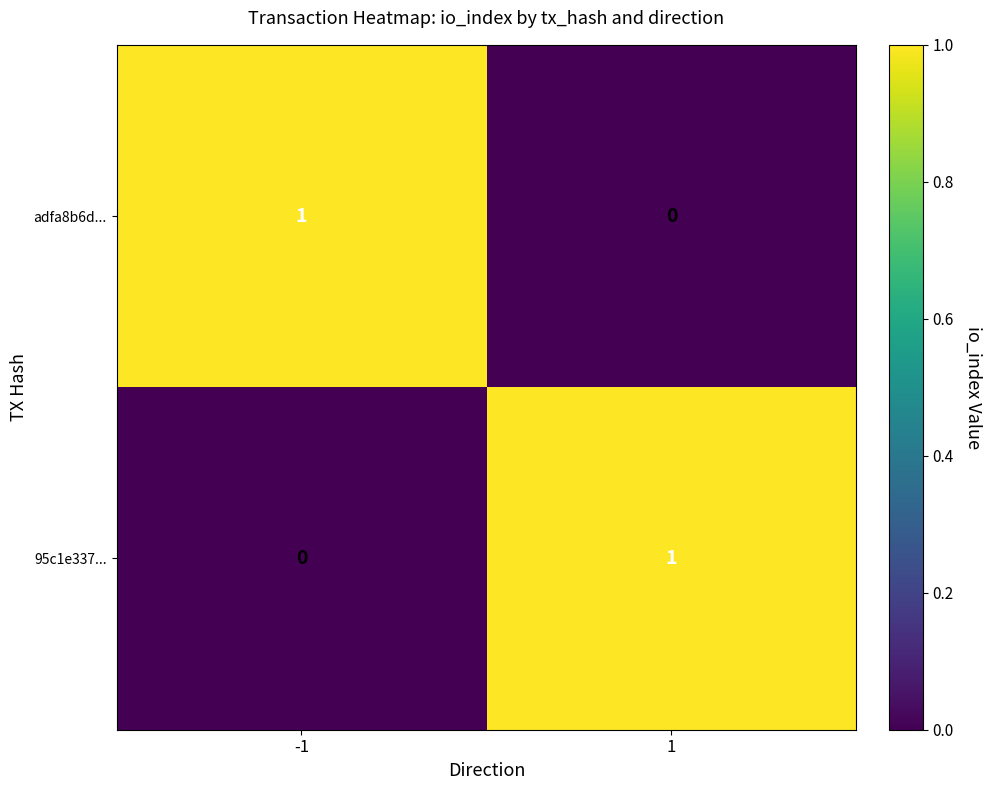

Rank the categories by adfa8b6d... value from lowest to highest.

1, -1